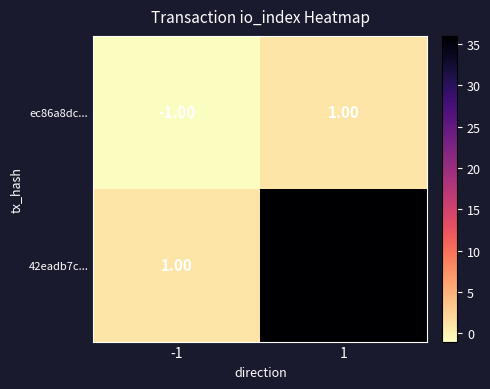

How many categories are shown in the chart?

2